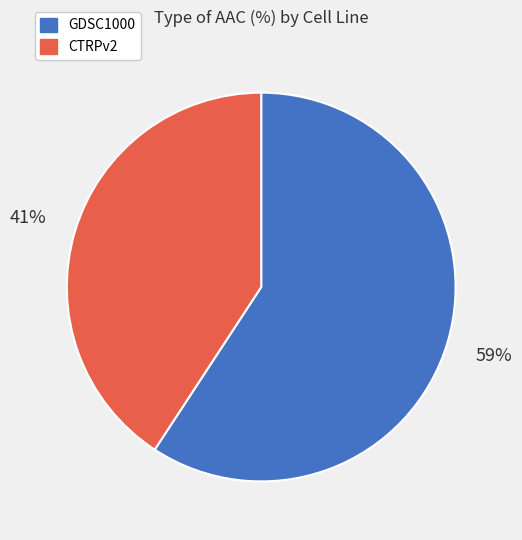

To the nearest percent, what portion does CTRPv2 represent?

41%